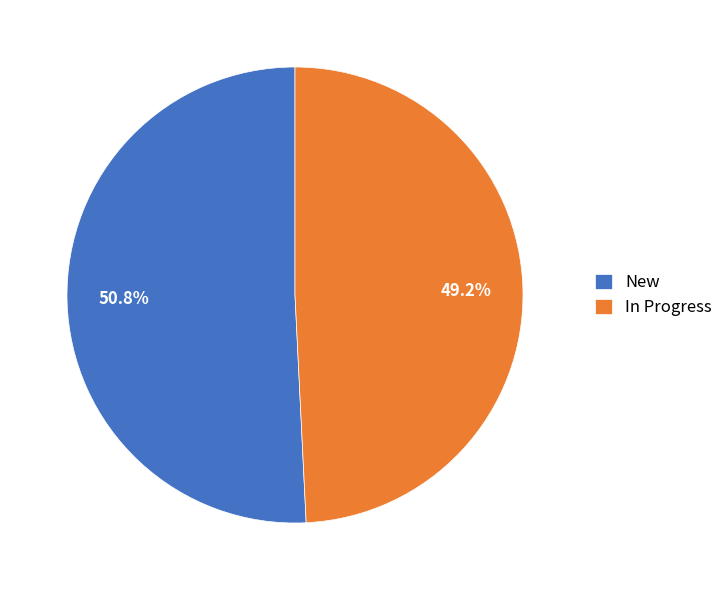

Which slice is the smallest?

In Progress